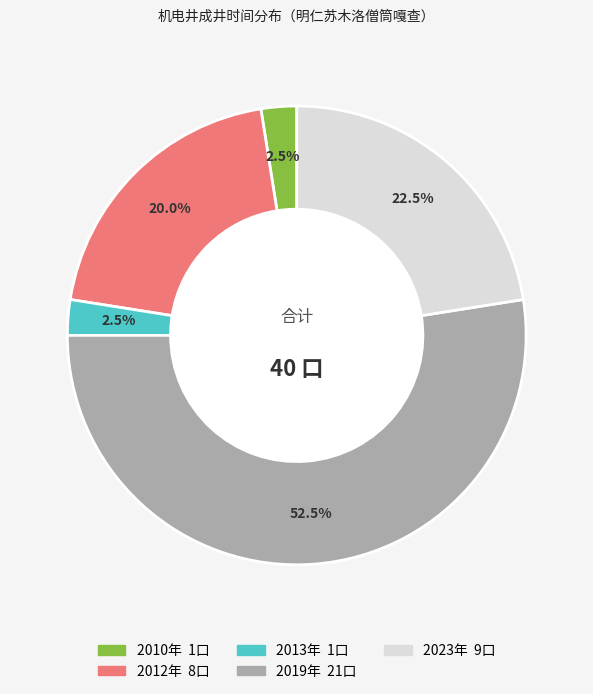

Approximately how many times larger is the value at 2012年 compared to 2019年?

0.4